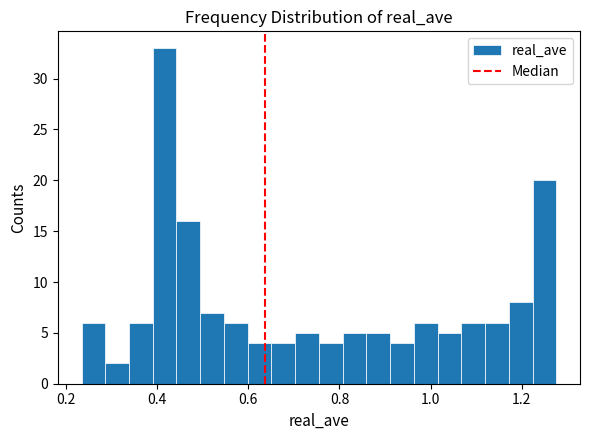

Read against the x-axis, roughly where is the centre of the tallest bar?

0.42